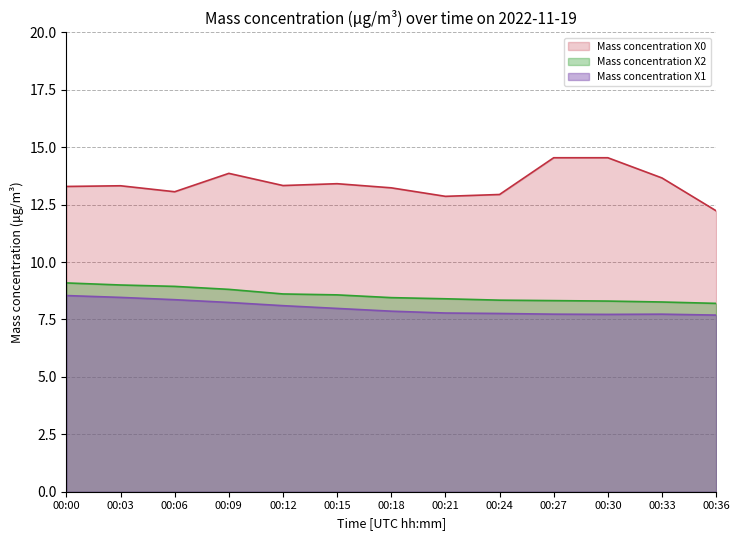

True or false: Mass concentration X1 and Mass concentration X2 intersect in this chart.

False